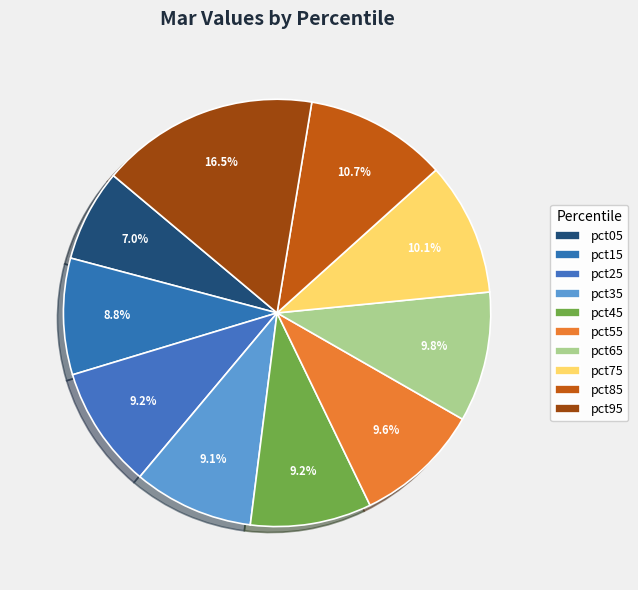

Is pct35 the majority of the pie?

No